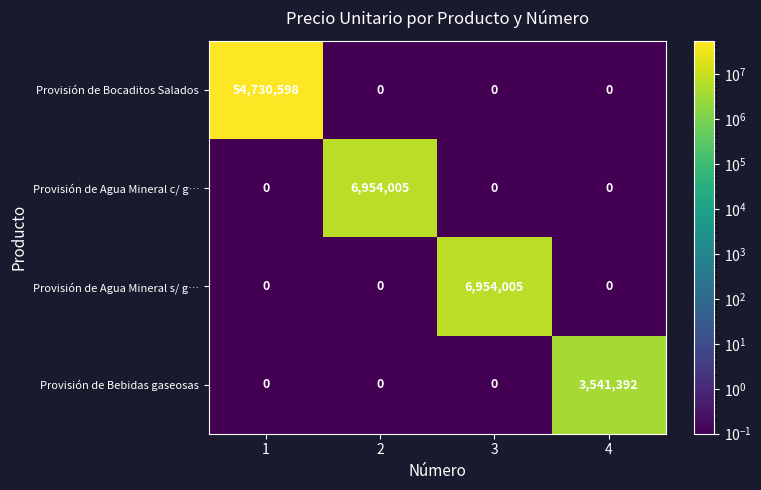

What is the difference between the highest and lowest values at 3?

6954005